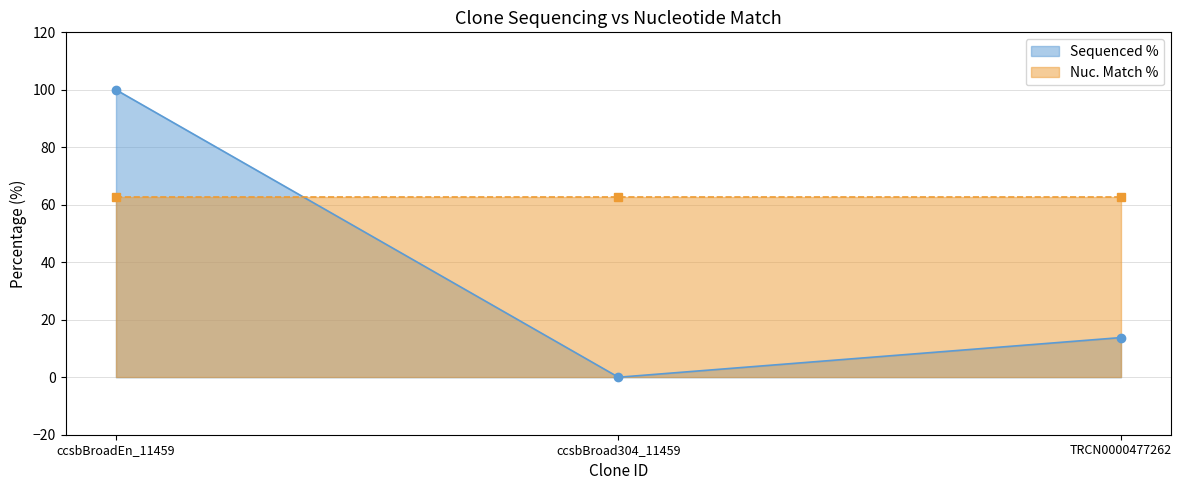

List the labels in order of value, smallest first.

ccsbBroad304_11459, TRCN0000477262, ccsbBroadEn_11459